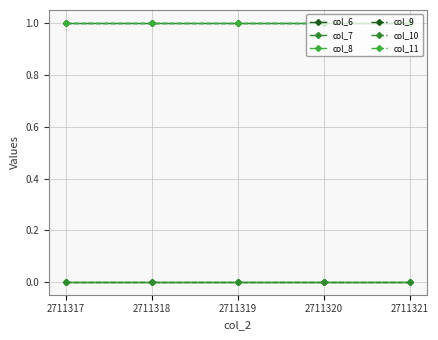

Rank the series at 2711318 from lowest to highest value.

col_6, col_8, col_10, col_7, col_9, col_11